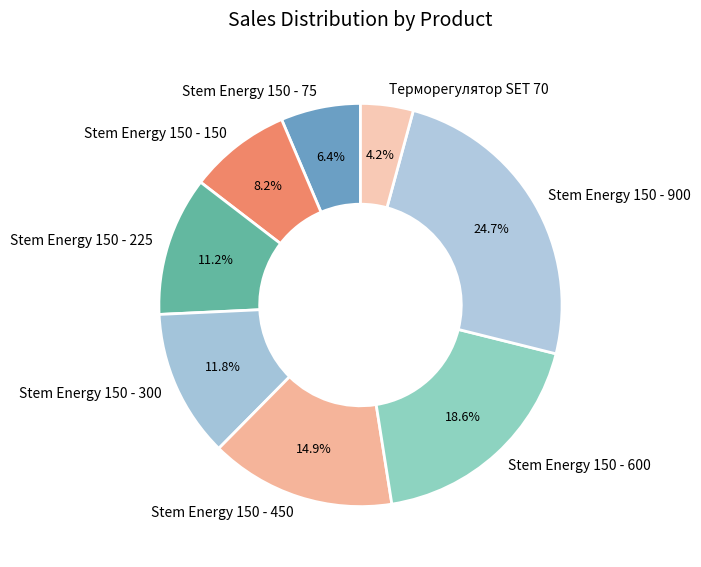

Which slice is the smallest?

Терморегулятор SET 70